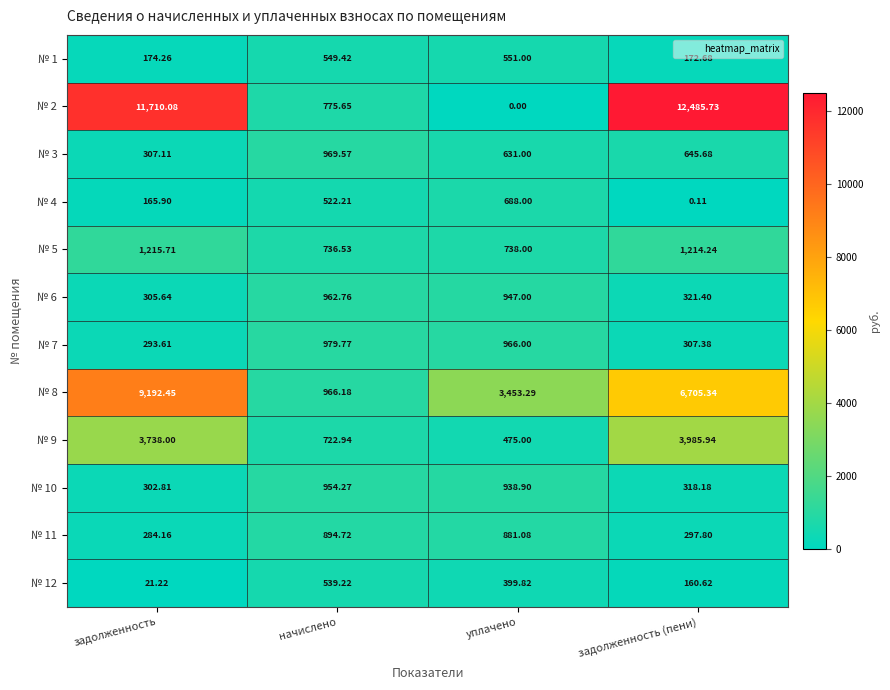

At which category is the sum across all series the highest?

задолженность